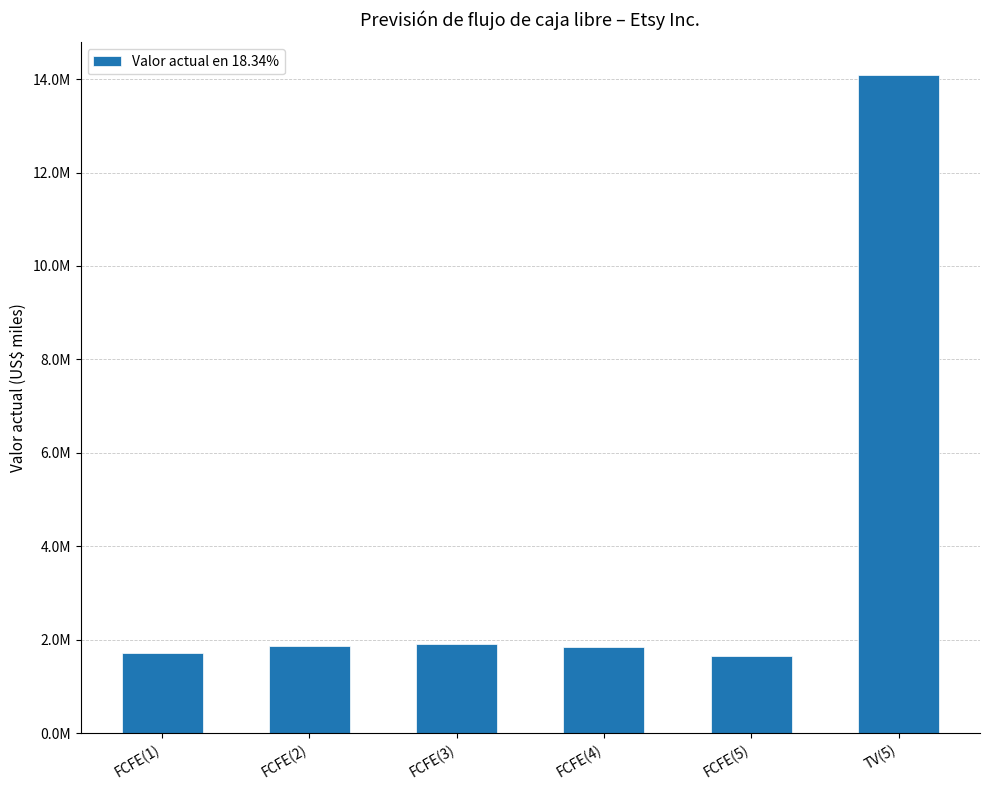

Are the bars horizontal?

No